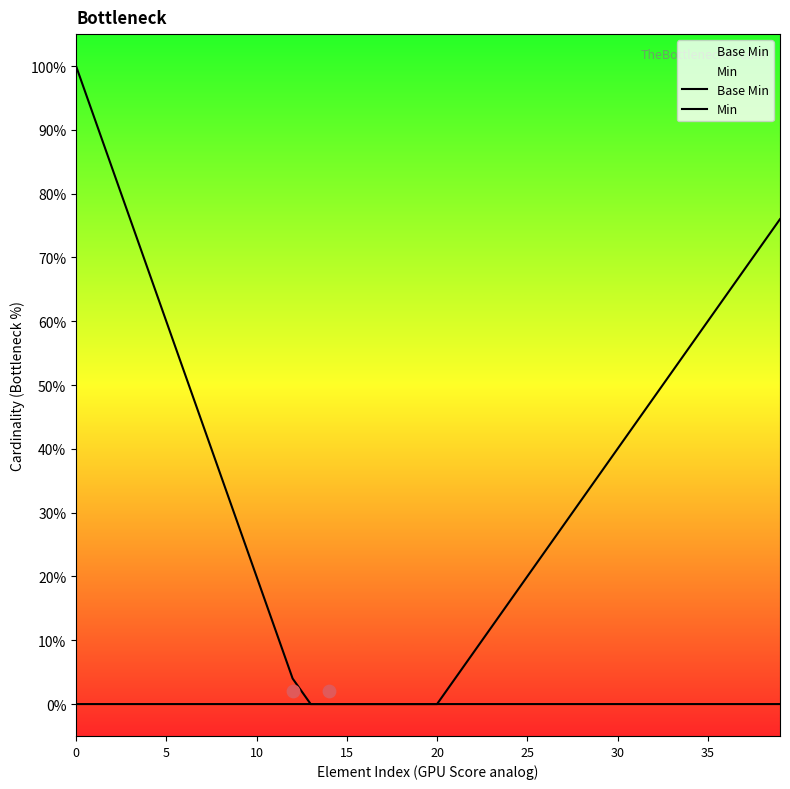

Which series contains the lowest Y value?

Base Min